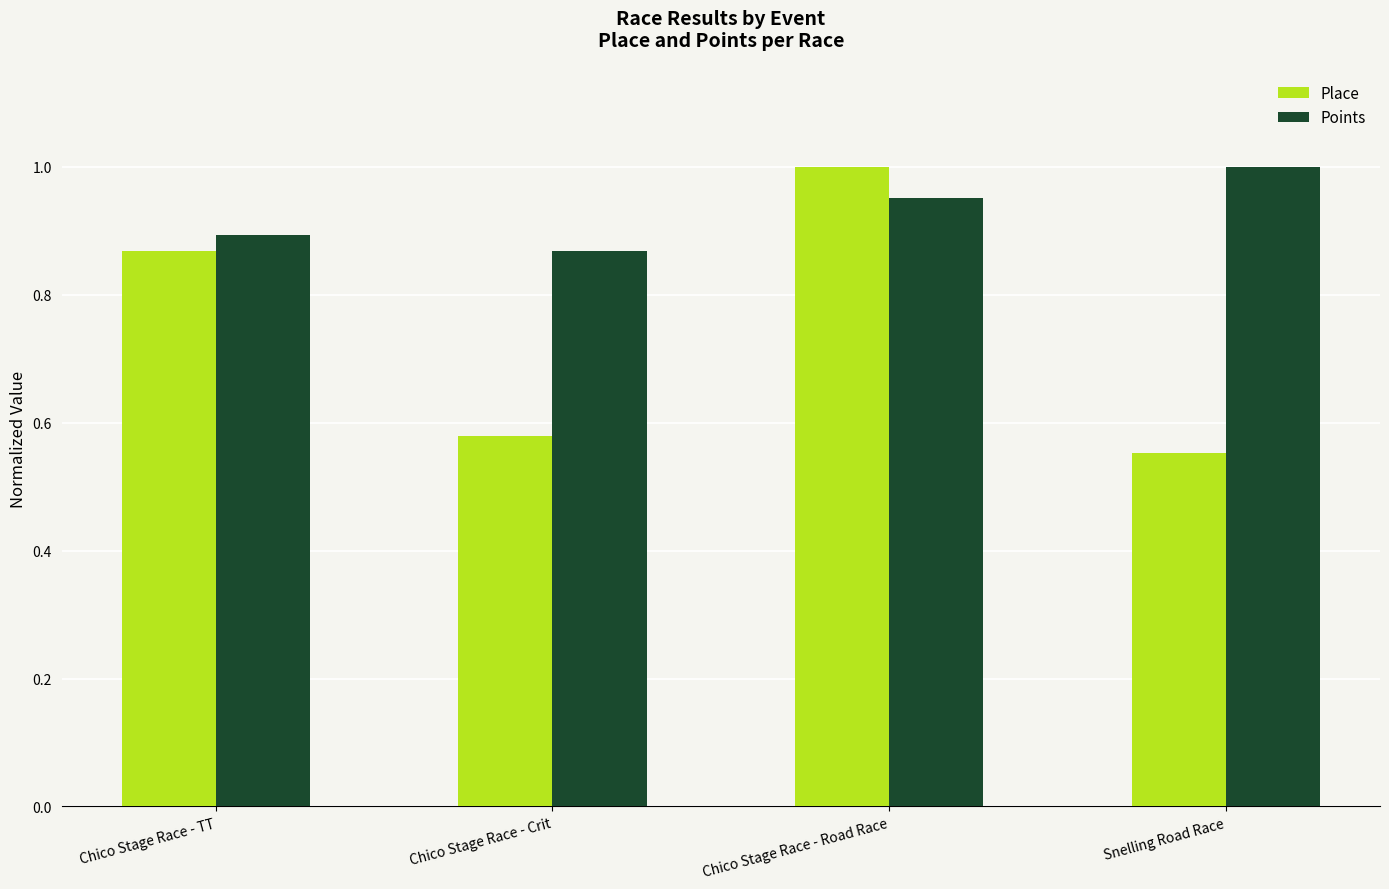

How many groups of bars are there?

4